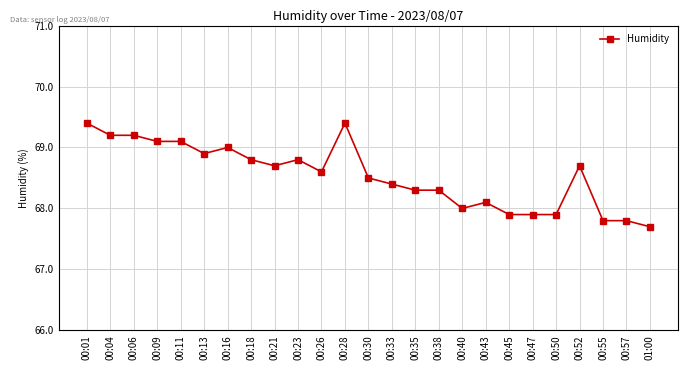

Reading left to right, list all the values displayed in this chart.

00:01=69.4	00:04=69.2	00:06=69.2	00:09=69.1	00:11=69.1	00:13=68.9	00:16=69.0	00:18=68.8	00:21=68.7	00:23=68.8	00:26=68.6	00:28=69.4	00:30=68.5	00:33=68.4	00:35=68.3	00:38=68.3	00:40=68.0	00:43=68.1	00:45=67.9	00:47=67.9	00:50=67.9	00:52=68.7	00:55=67.8	00:57=67.8	01:00=67.7